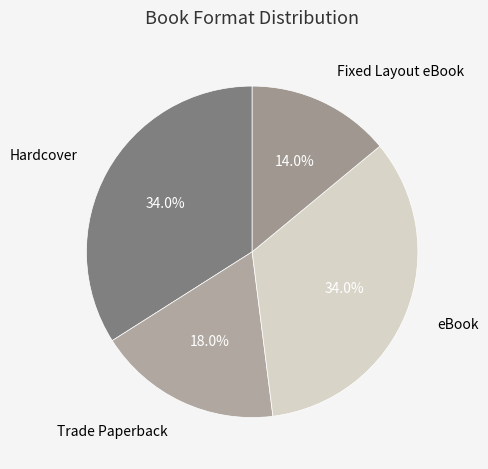

Is it true that Hardcover is 27% of the pie?

False